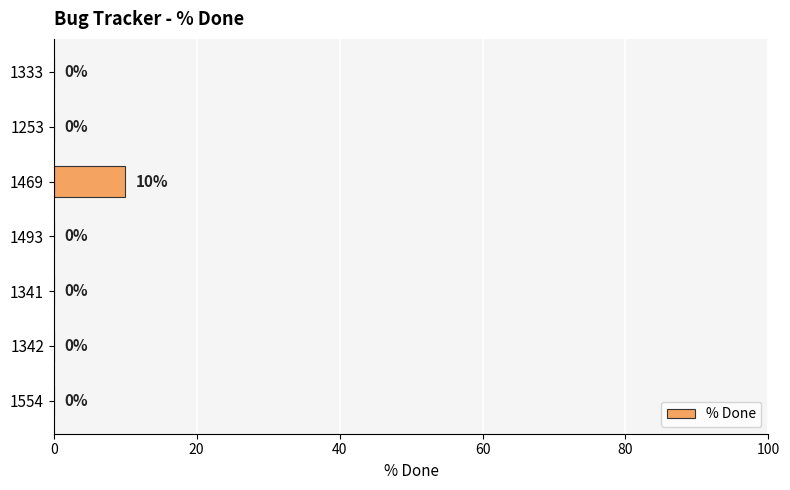

Is it true that the value at 1333 is 4?

False